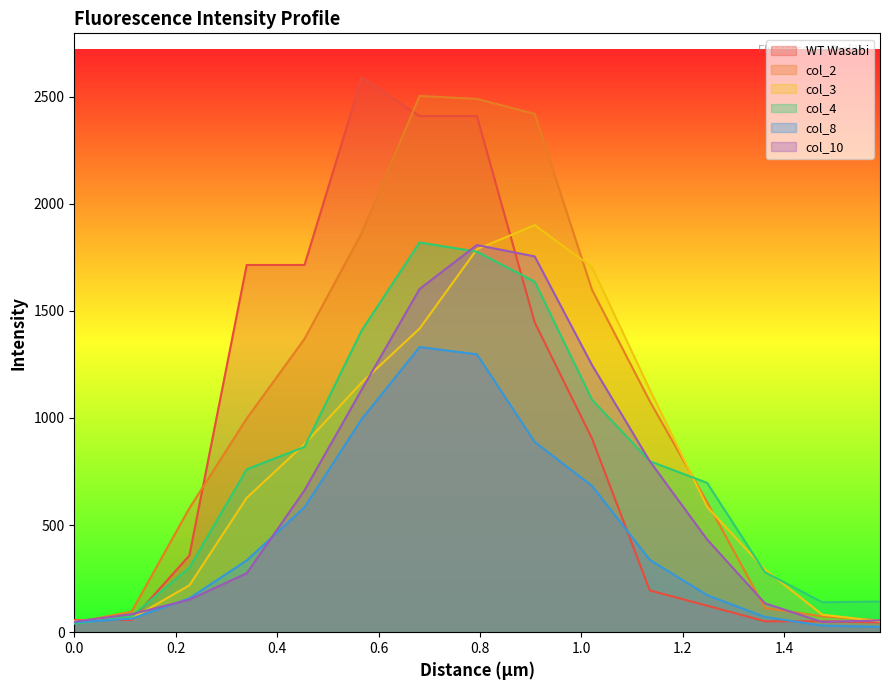

Which series changed the most between 0.113 and 1.589?

col_4